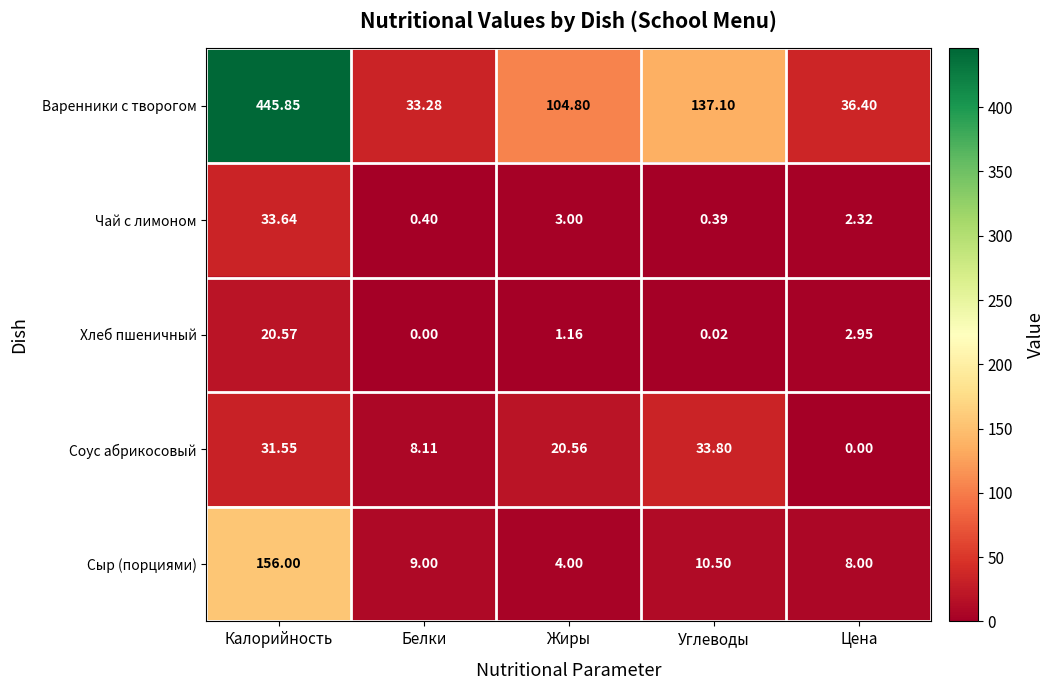

At which category is the sum across all series the highest?

Калорийность